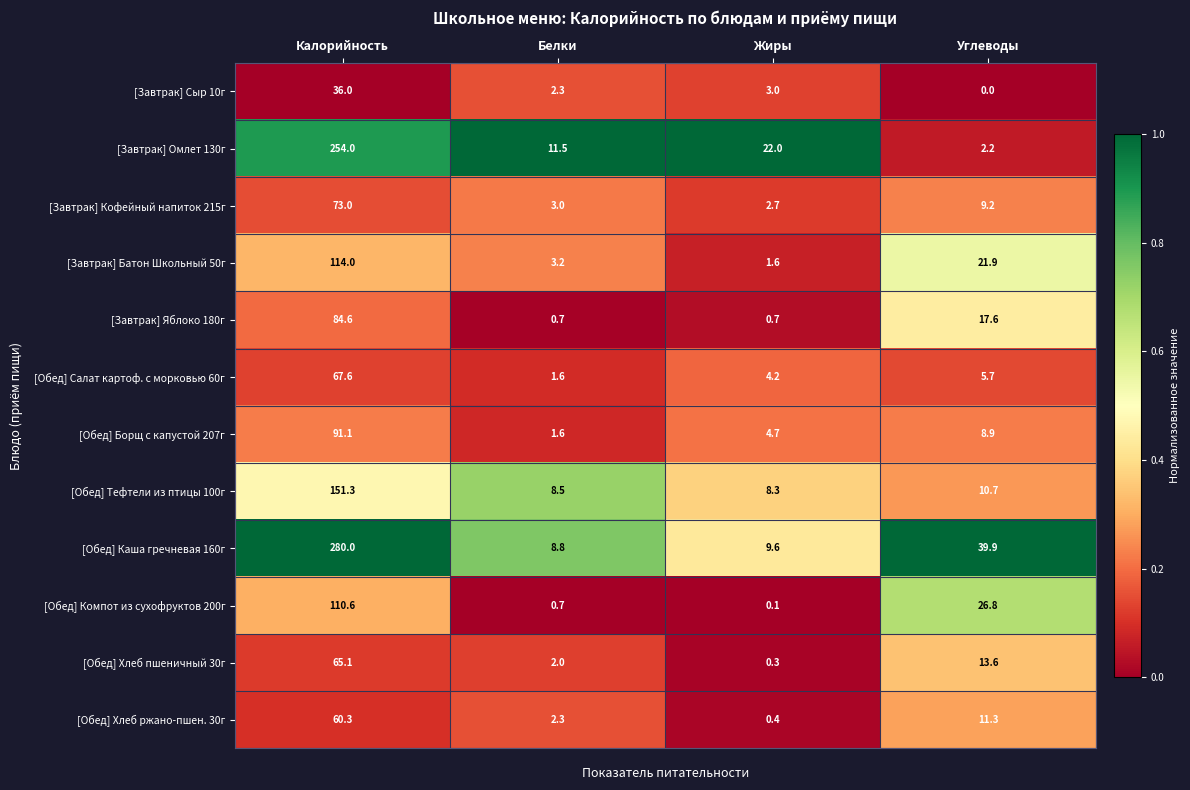

What is the spread (max minus min) of values at Жиры?

21.9